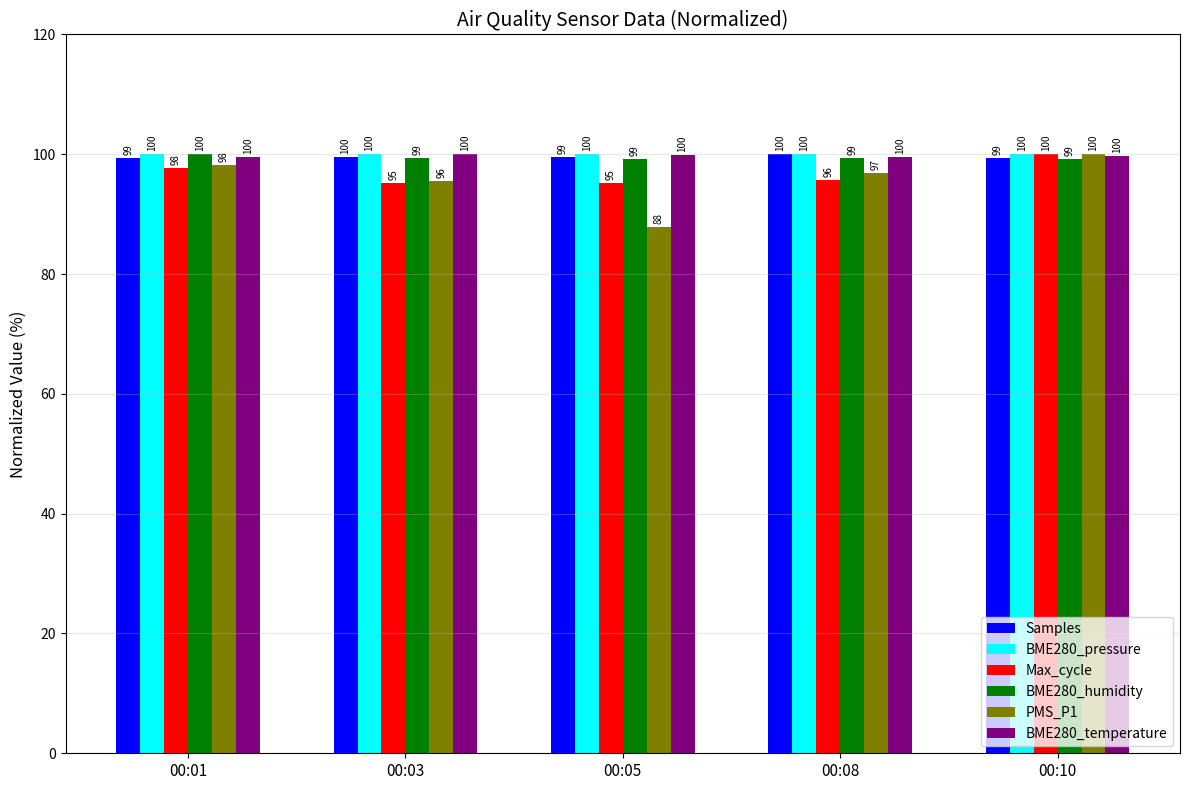

What is the average value of the BME280_temperature series?

99.8